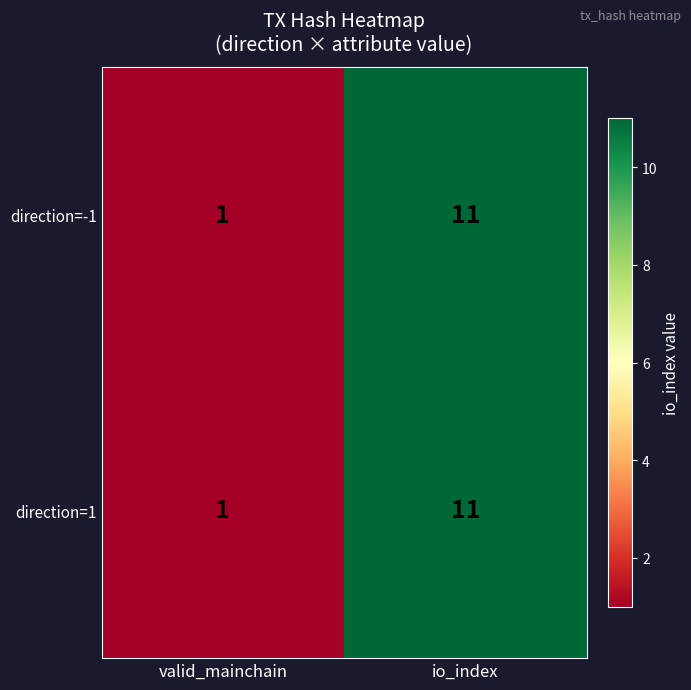

What is the average value of the direction=1 series?

6